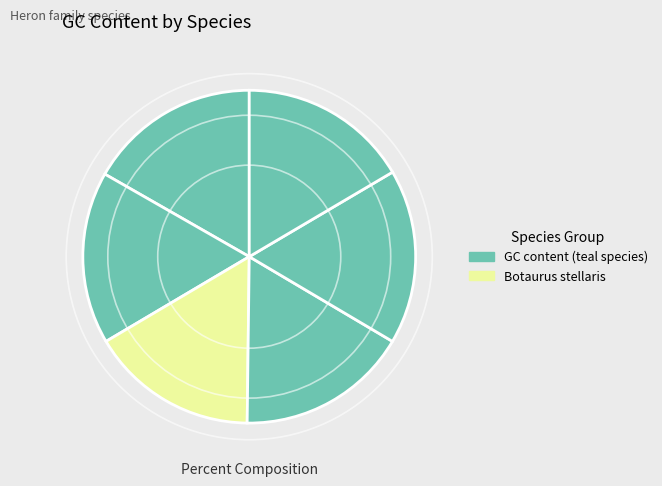

How many slices are in this pie chart?

6